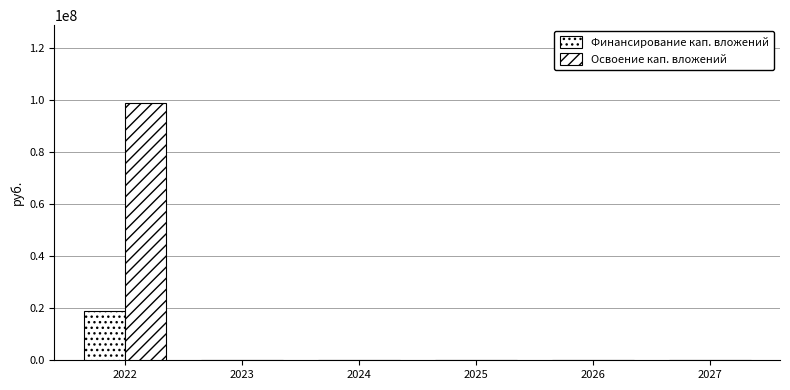

At how many categories does at least one series exceed 24969974?

1